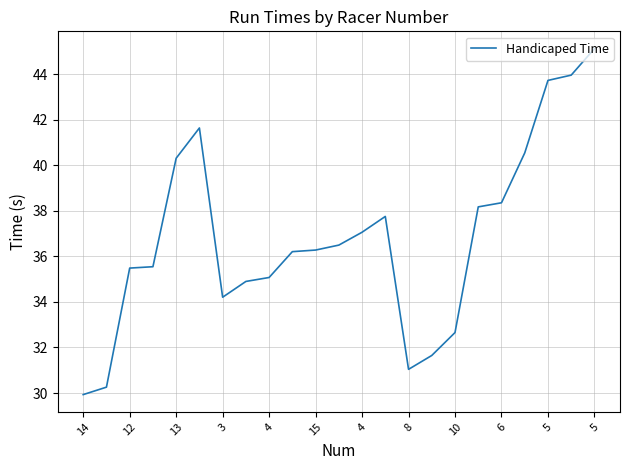

How many values exceed 36?

13